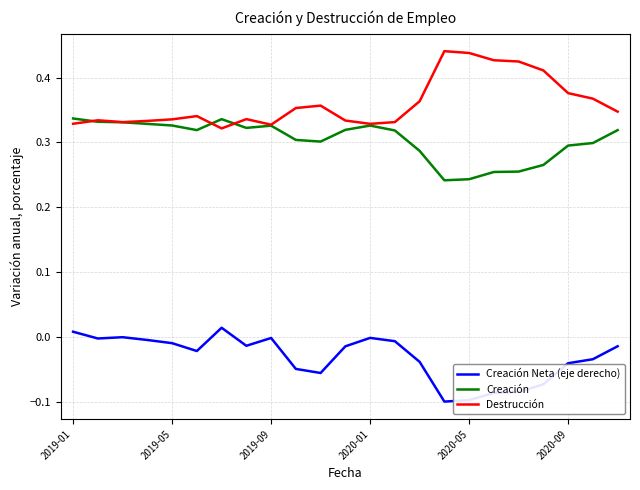

Rank the series by their maximum value, from lowest to highest.

Creación Neta (eje derecho), Creación, Destrucción